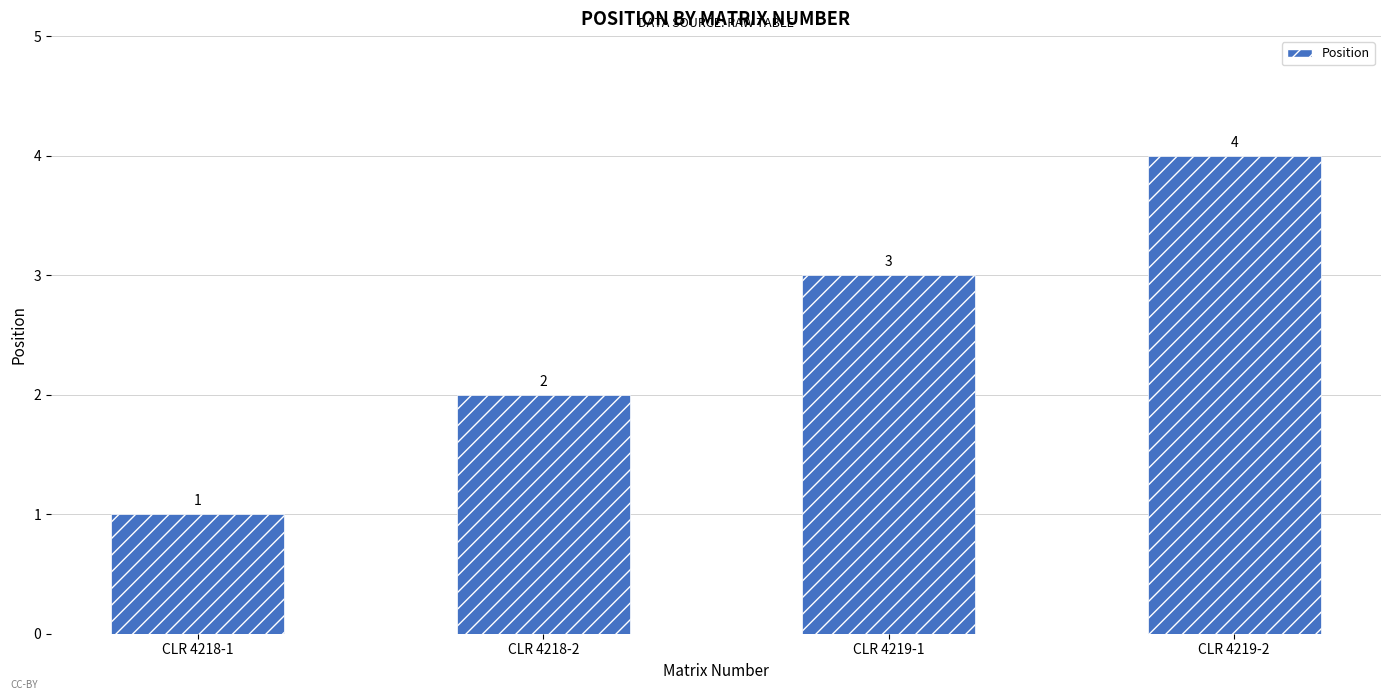

Reading right to left, what are all the values shown in this chart?

CLR 4219-2=4	CLR 4219-1=3	CLR 4218-2=2	CLR 4218-1=1